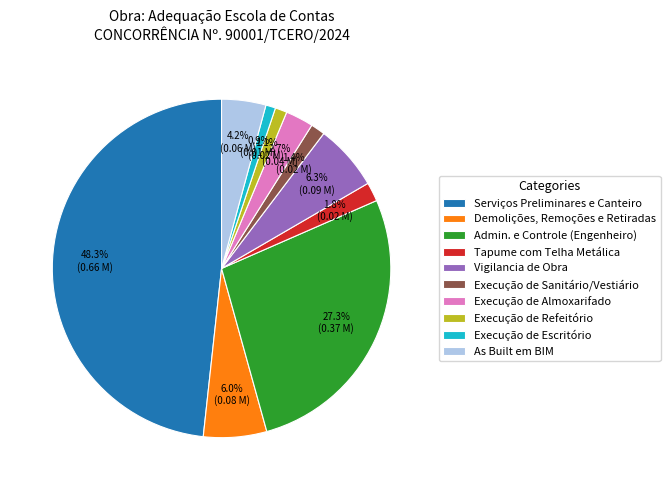

Does Execução de Refeitório account for over 50% of the chart?

No